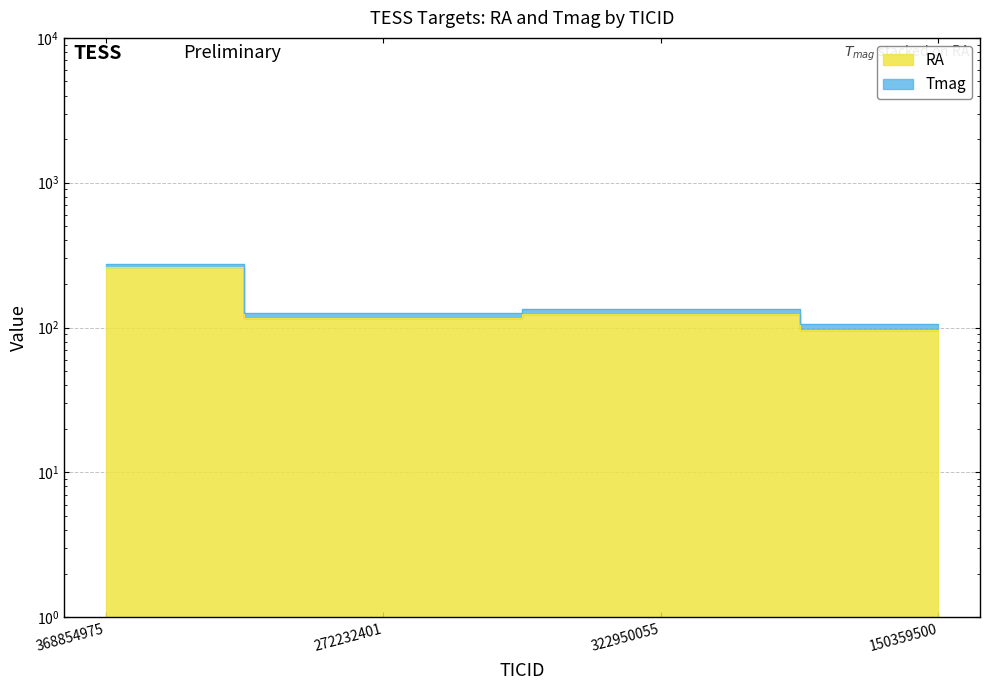

True or false: the data shows 439.6 at 368854975.

False